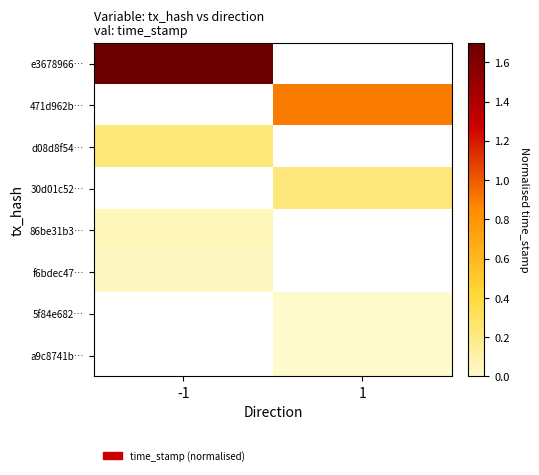

Count the number of data series in this chart.

8